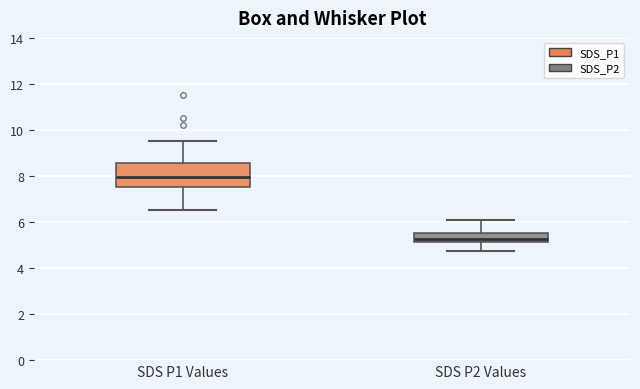

Reading left to right, read every box against the y-axis: the position of its median line, the range the box covers, and the ends of its whiskers. The values are not printed on the chart, so give them approximately, as read against the axis.

SDS P1 Values: median 8.0, box 7.6 to 8.6, whiskers 6.6 to 9.6
SDS P2 Values: median 5.2 (inside the box), box 5.2 to 5.6, whiskers 4.8 to 6.2